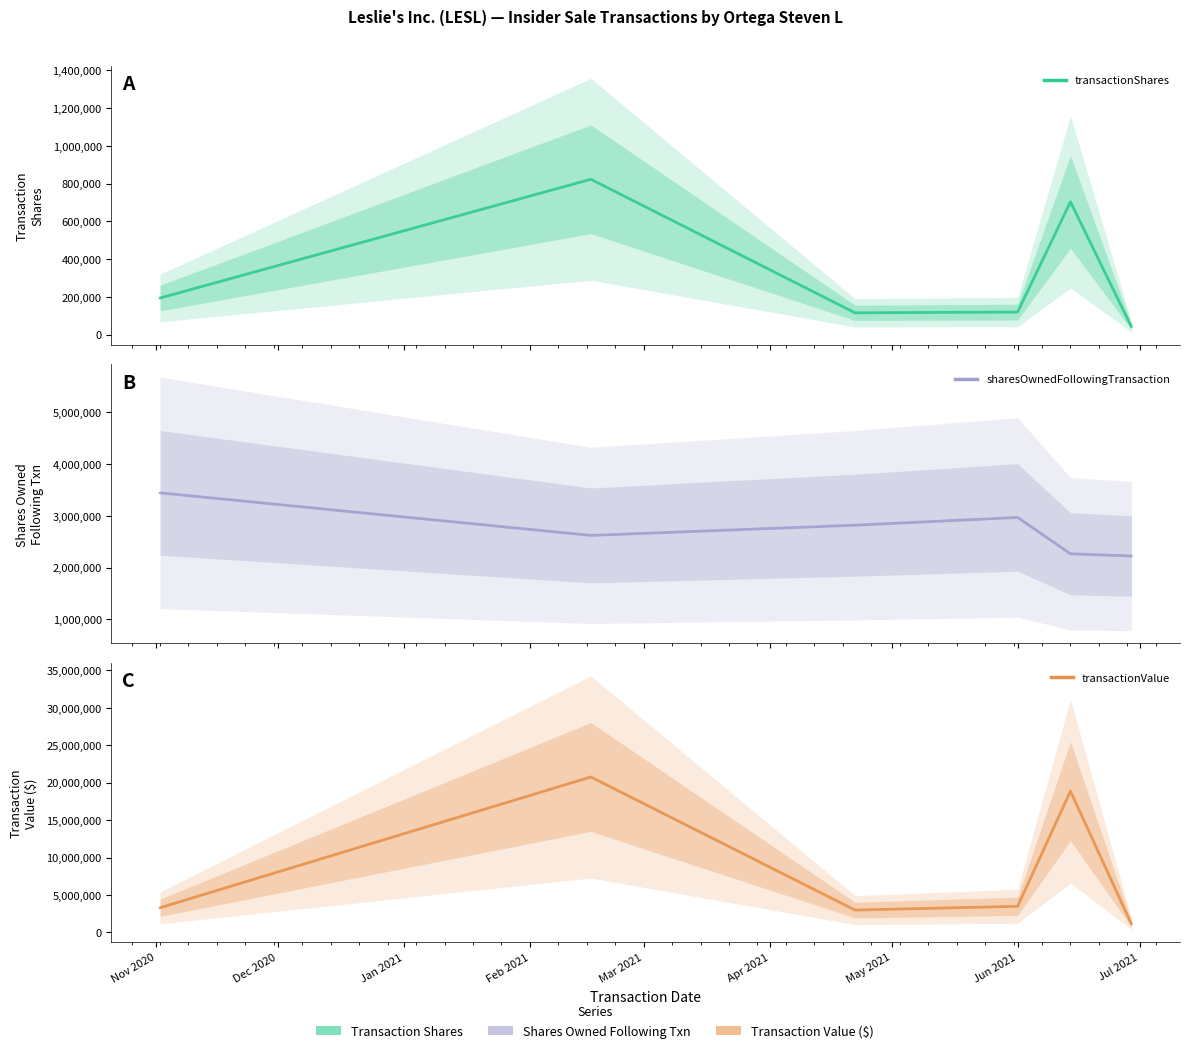

What is the approximate value of transactionShares at Nov 2020?

193886